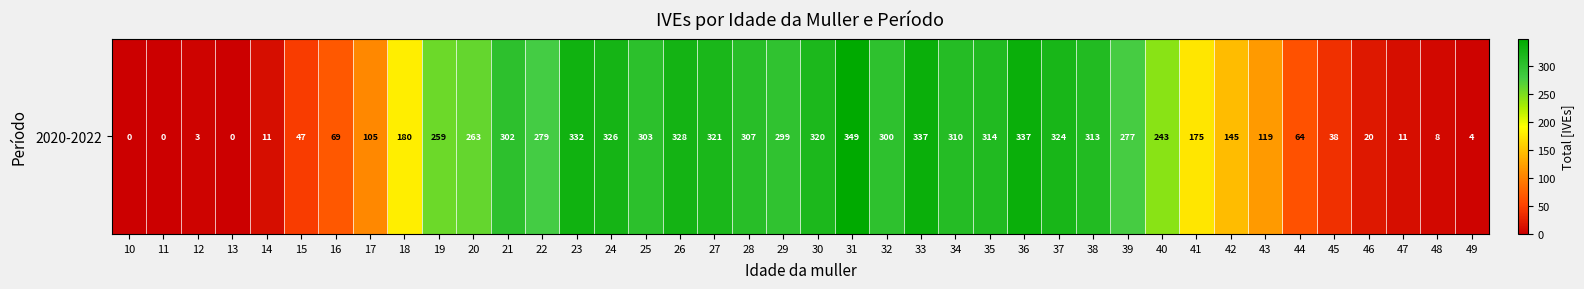

The chart shows a value of 100 at 22. True or false?

False